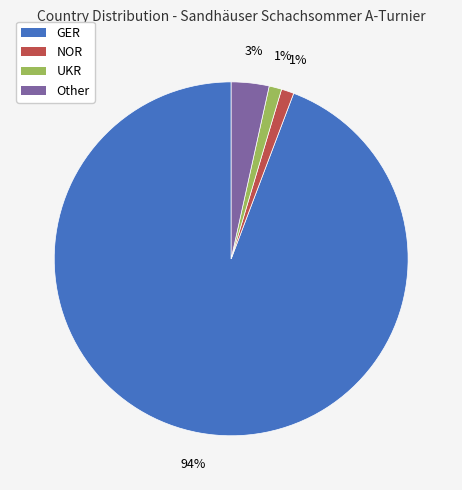

Is UKR the majority of the pie?

No